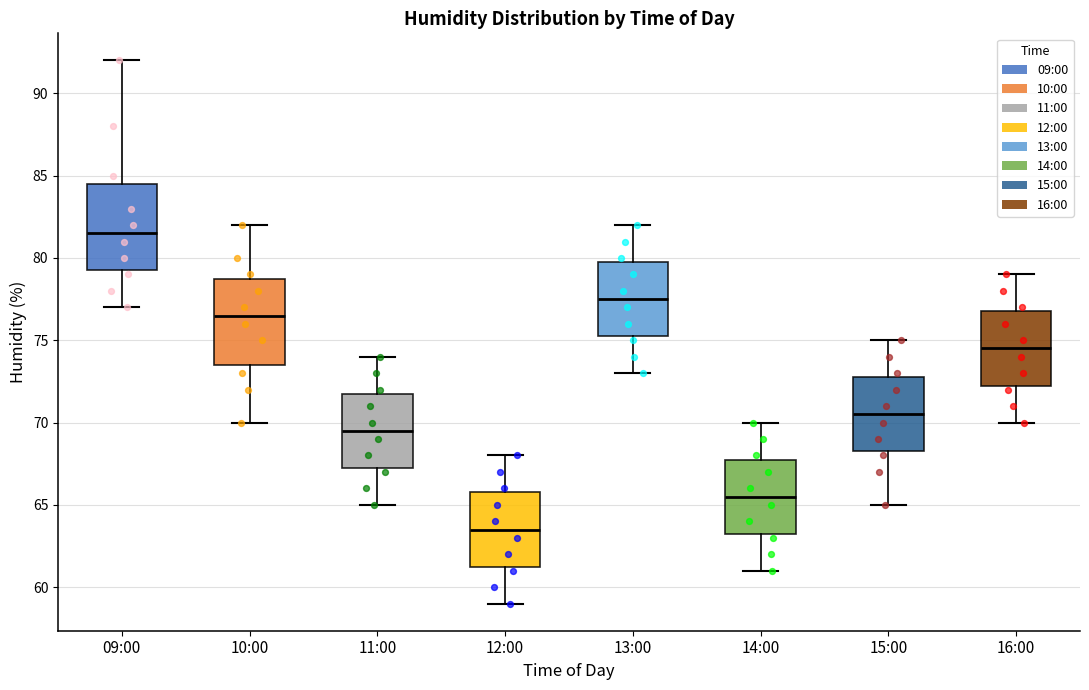

Reading left to right, transcribe this box plot: for each box, give where its median line is, the range the box spans, and where its two whiskers end, as read against the y-axis. The values are not printed on the chart, so give them approximately, as read against the axis.

09:00: median 81.5, box 79.5 to 84.5, whiskers 77.0 to 92.0
10:00: median 76.5, box 73.5 to 79.0, whiskers 70.0 to 82.0
11:00: median 69.5, box 67.5 to 72.0, whiskers 65.0 to 74.0
12:00: median 63.5, box 61.5 to 66.0, whiskers 59.0 to 68.0
13:00: median 77.5, box 75.5 to 80.0, whiskers 73.0 to 82.0
14:00: median 65.5, box 63.5 to 68.0, whiskers 61.0 to 70.0
15:00: median 70.5, box 68.5 to 73.0, whiskers 65.0 to 75.0
16:00: median 74.5, box 72.5 to 77.0, whiskers 70.0 to 79.0